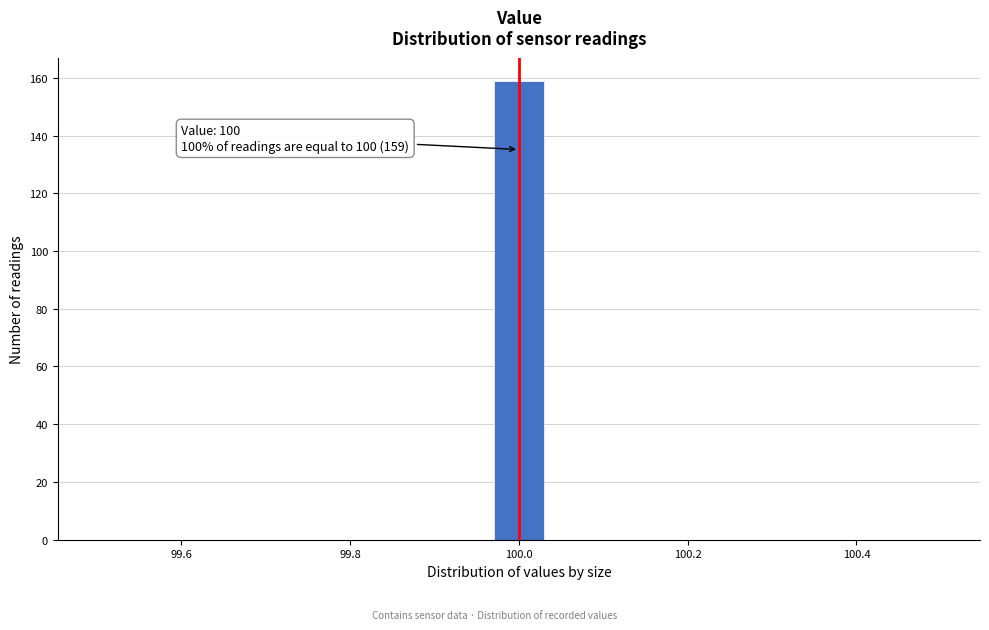

Read against the x-axis, roughly where is the centre of the tallest bar?

100.00